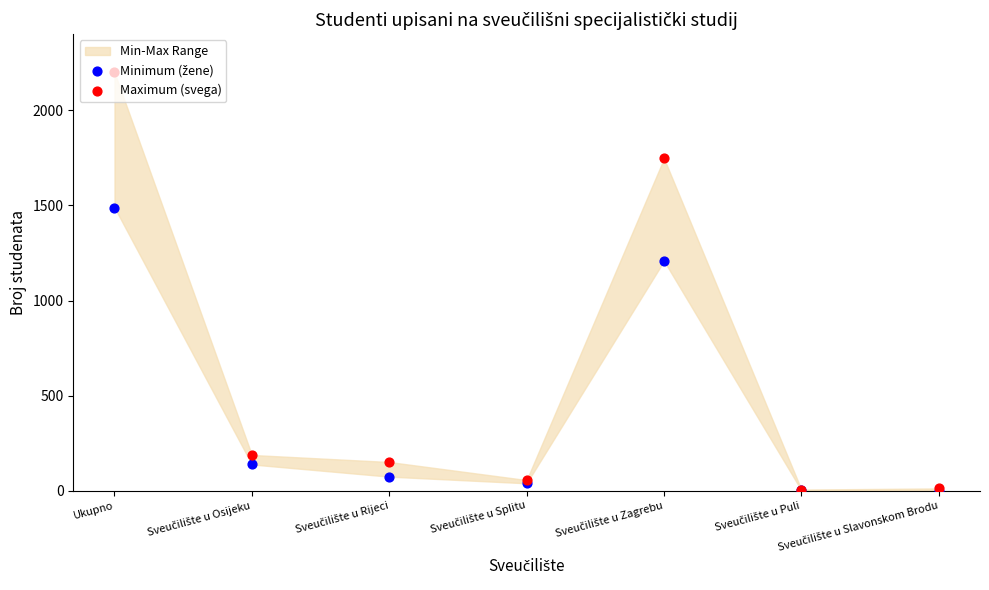

Which series reaches the minimum Y coordinate?

Minimum (žene)